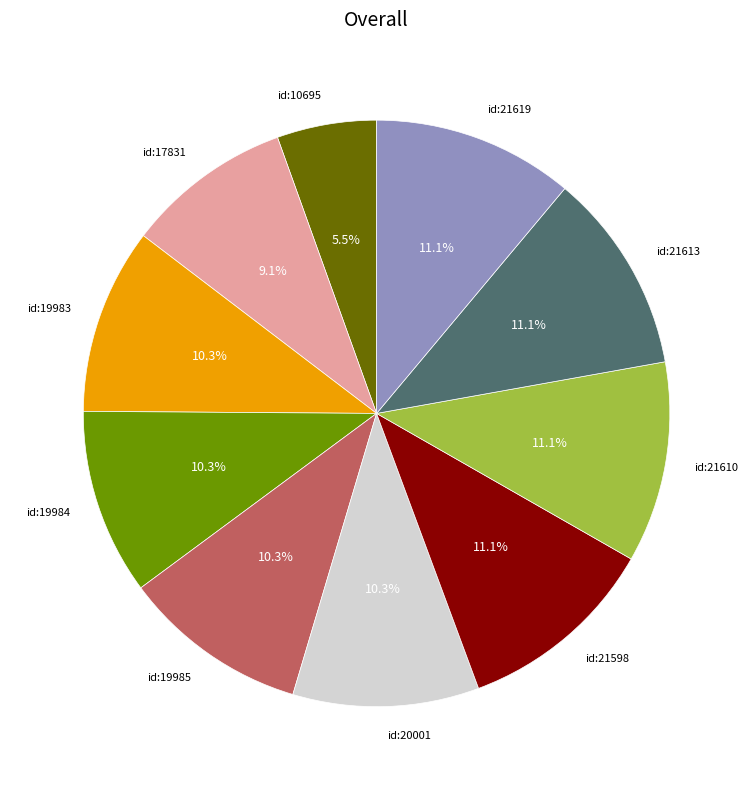

Does id:21598 represent more than half of the total?

No